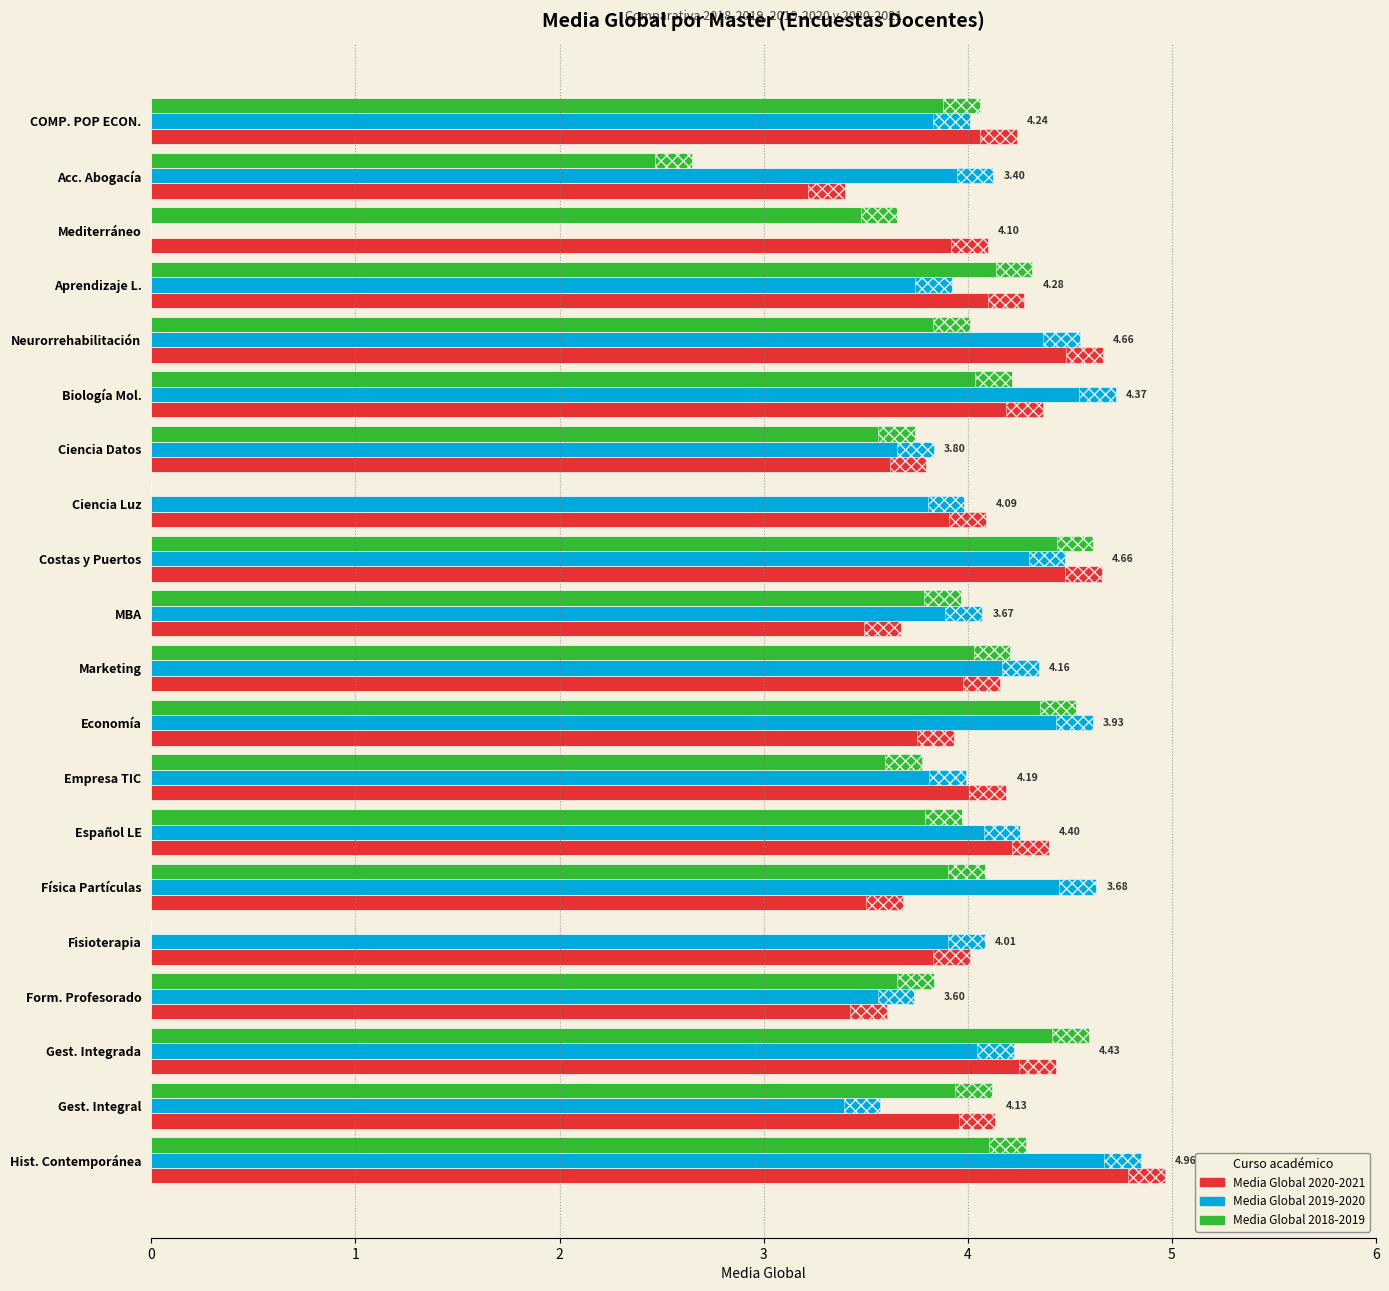

What is the spread (max minus min) of values at 13?

0.4